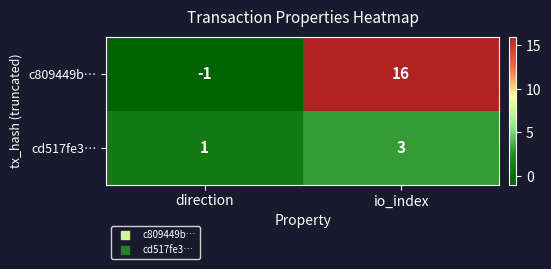

What is the difference between the highest and lowest values at direction?

2